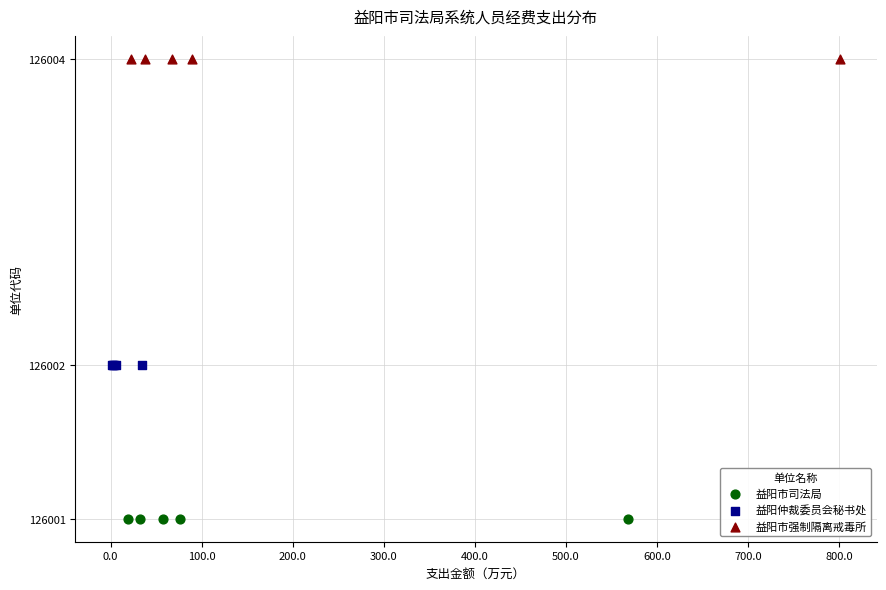

Which series contains the highest Y value?

益阳市强制隔离戒毒所